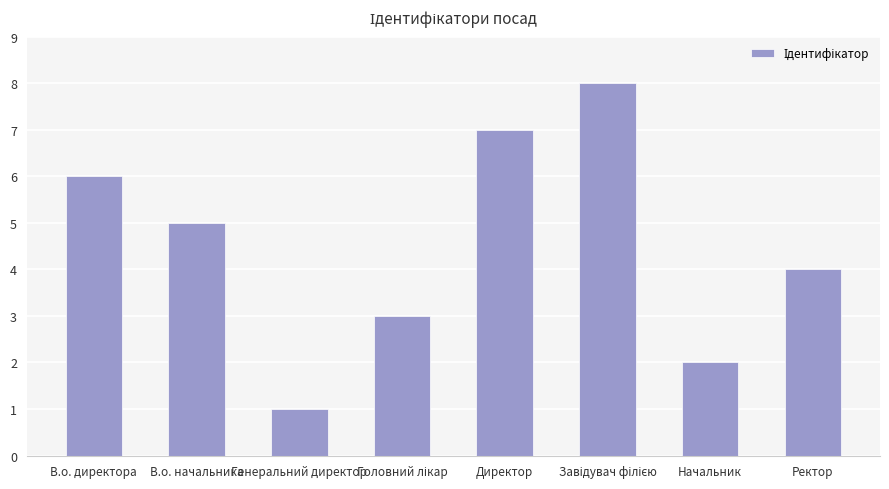

Reading left to right, transcribe all the data shown in this chart.

6	5	1	3	7	8	2	4